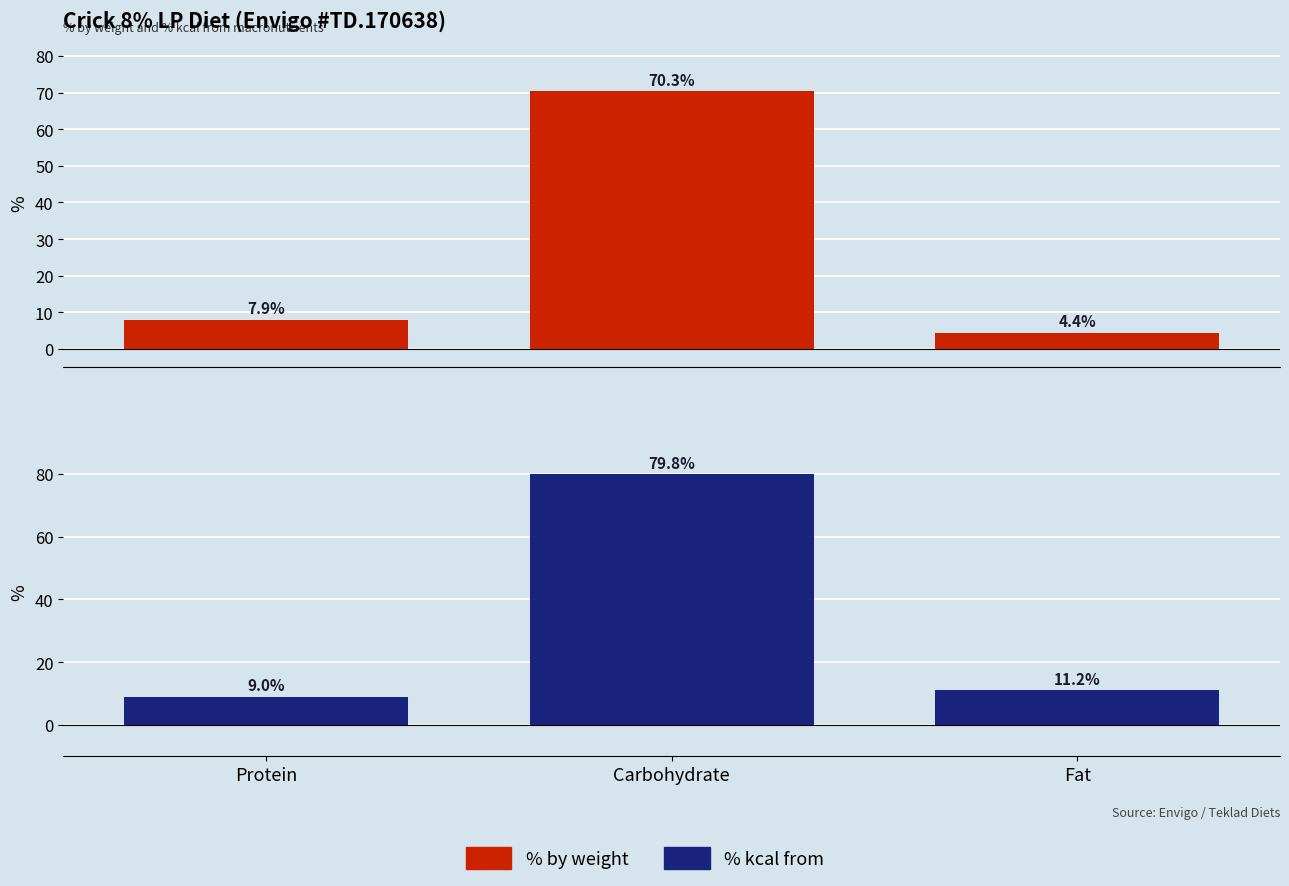

Which series changed the most between Protein and Fat?

% by weight